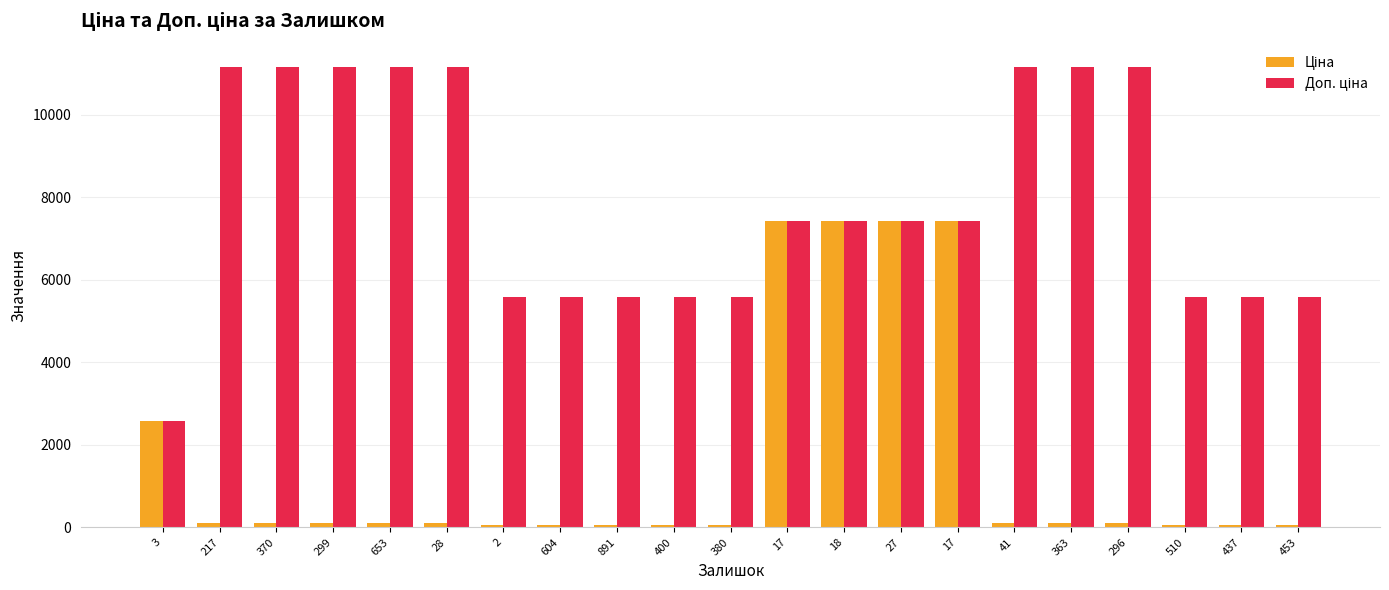

Which series has the widest spread of values?

Доп. ціна